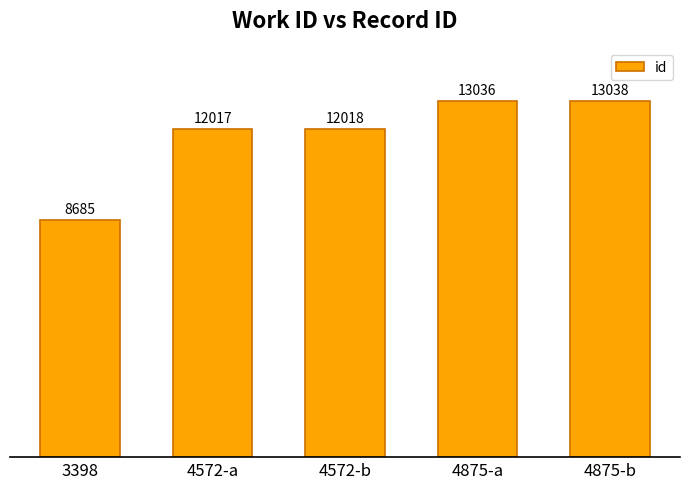

Read the value at 3398.

8685